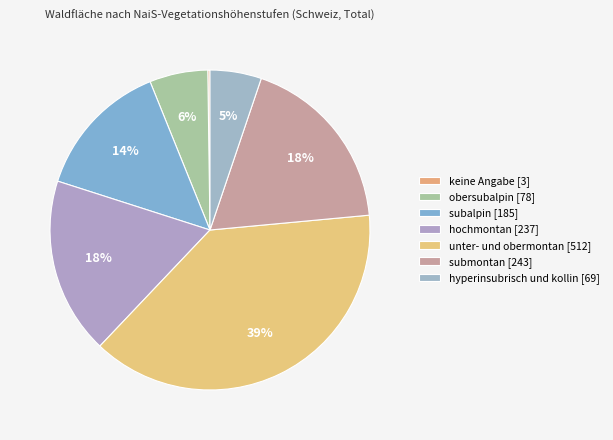

How many slices are in this pie chart?

7